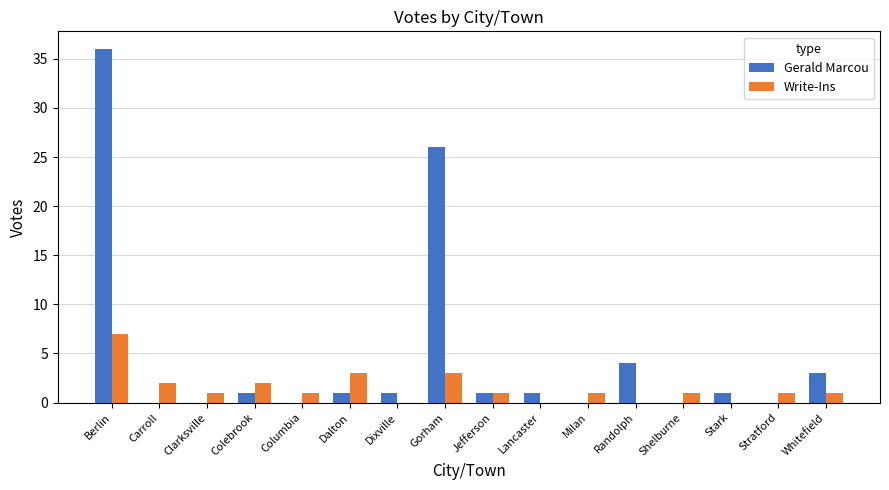

Which series has the largest total across all categories?

Gerald Marcou